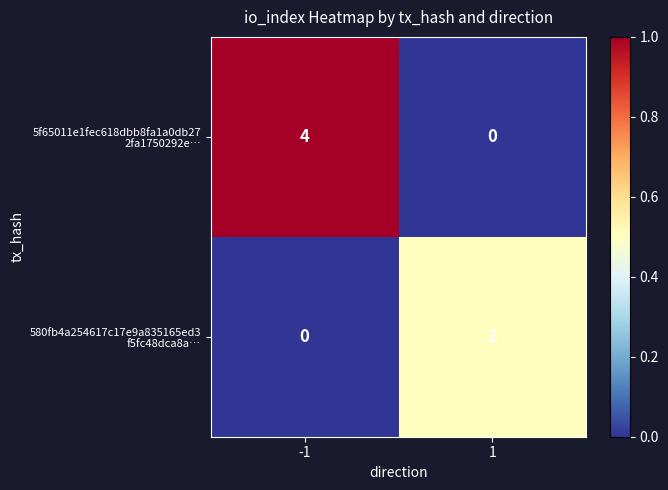

How many data points does each series have?

2